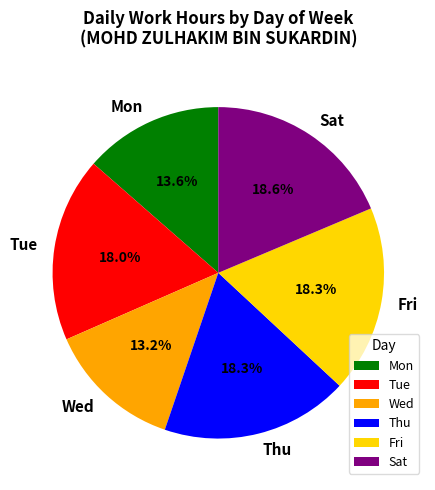

Combined, what portion of the pie is Sat and Mon?

32.2%